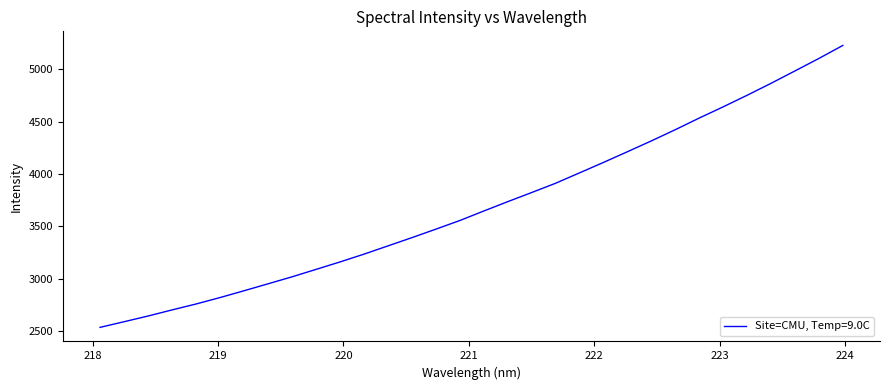

What is the minimum value shown in the chart?

2534.6